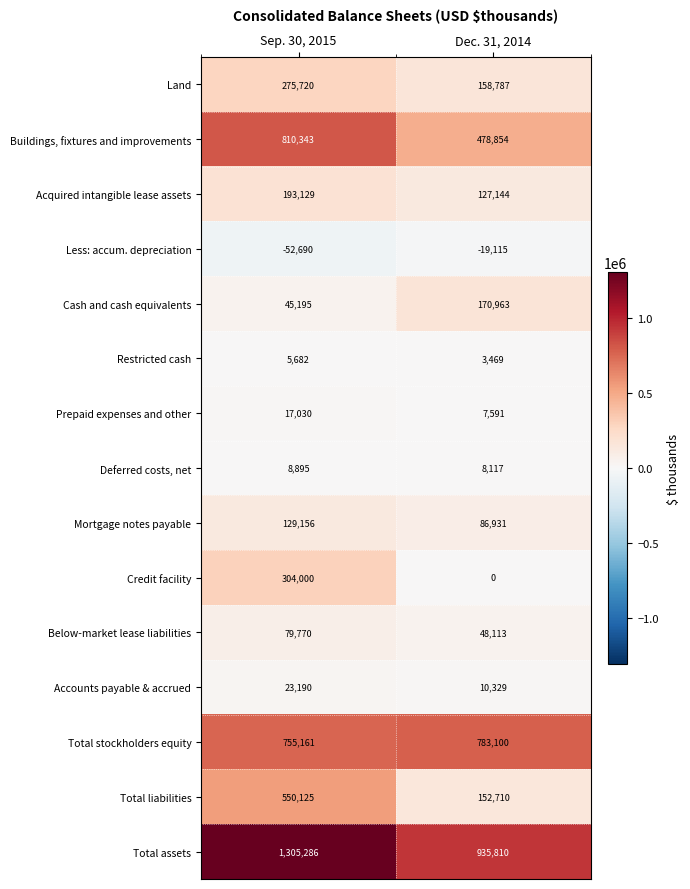

Which series has the largest range (max minus min)?

Total liabilities